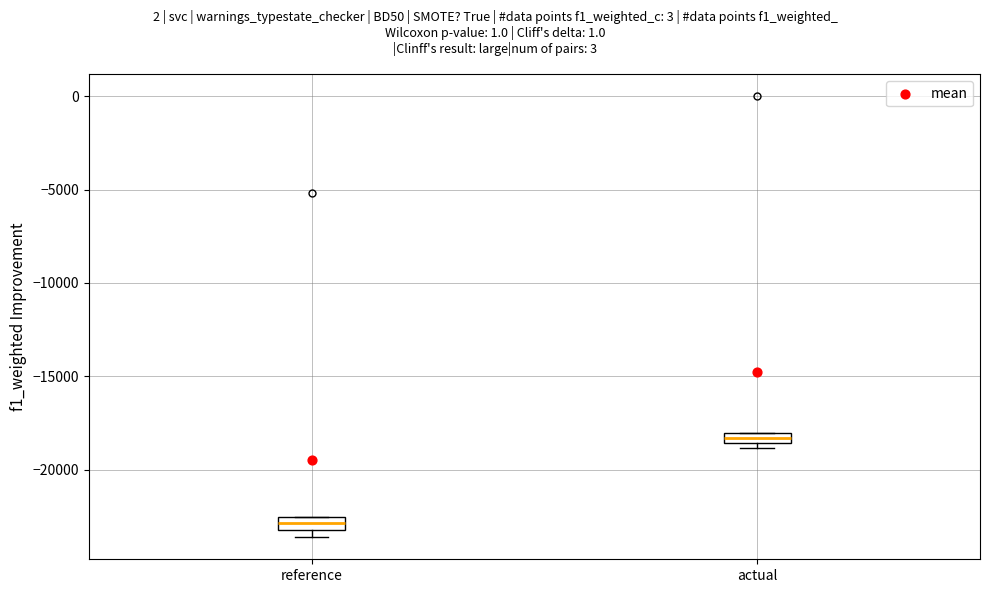

Where is the upper edge of the box for actual on the y-axis? The values are not printed on the chart, so give them approximately, as read against the axis.

-18000